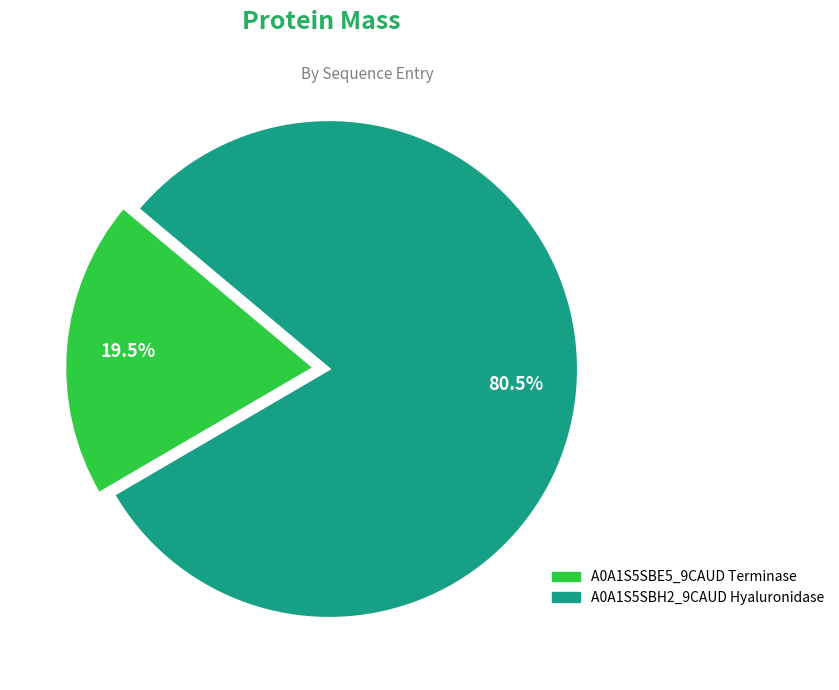

Count the number of slices in the pie.

2